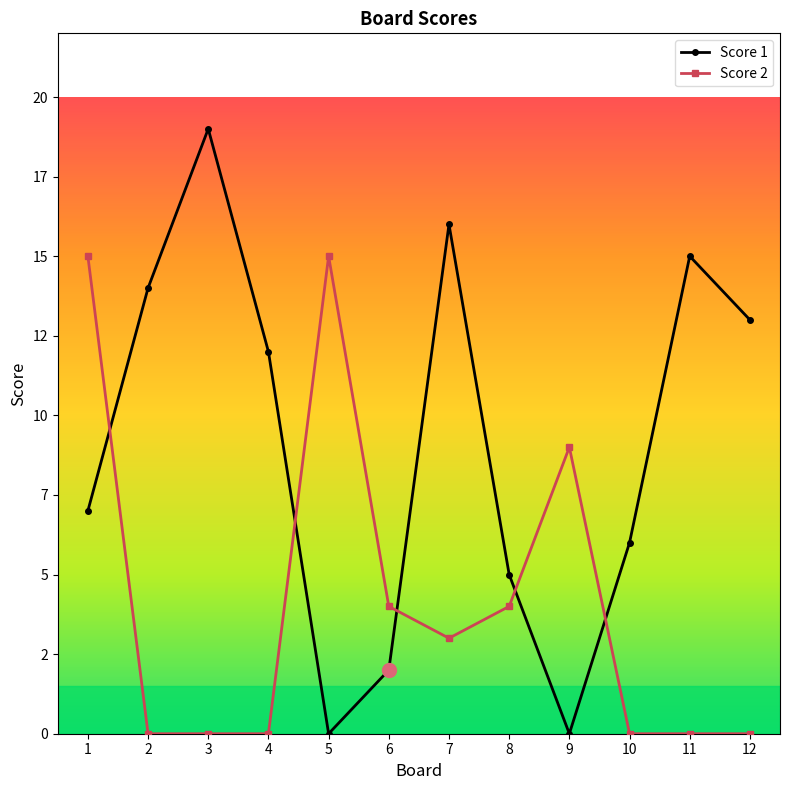

What are all the series names shown in the legend?

Score 1, Score 2